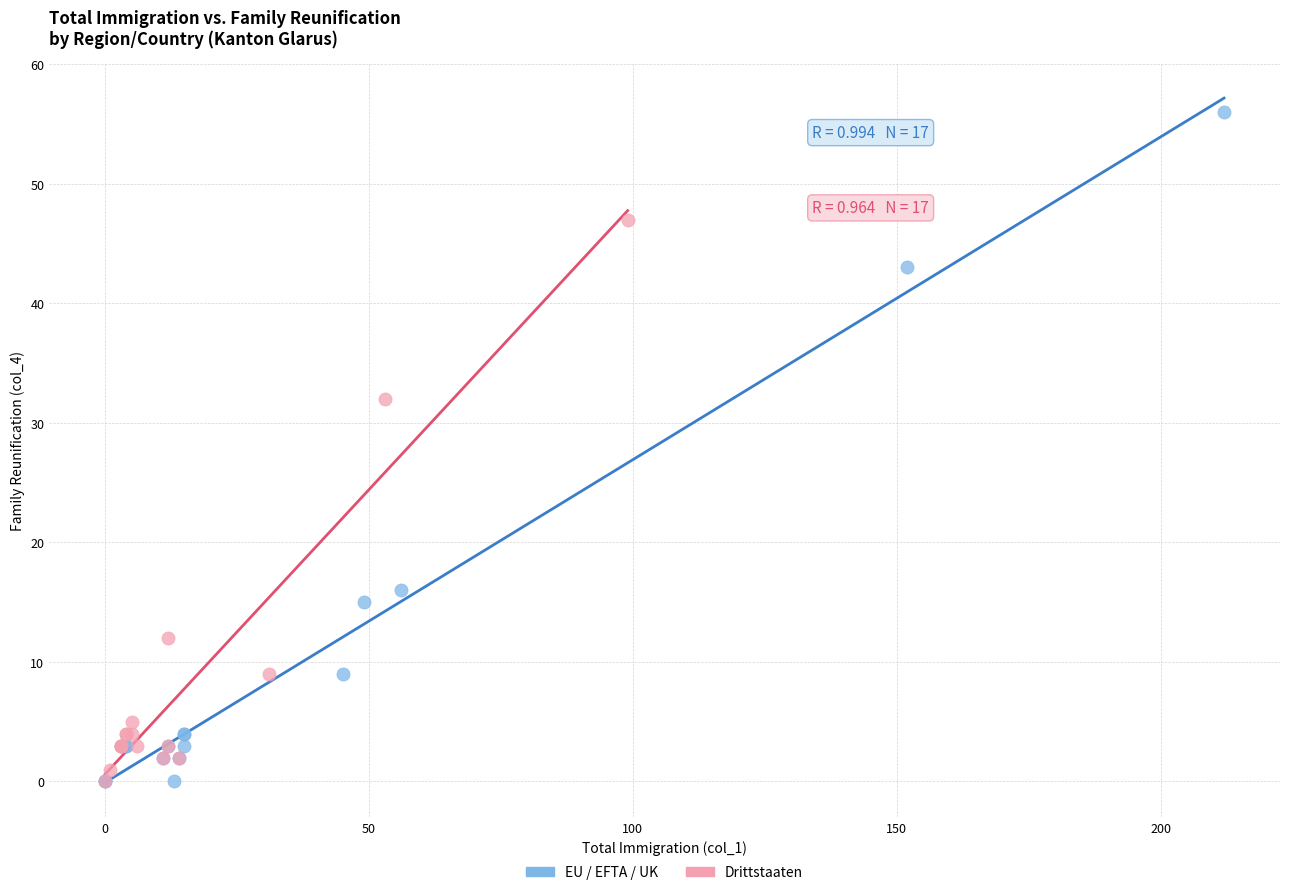

Which series reaches the maximum Y coordinate?

EU / EFTA / UK